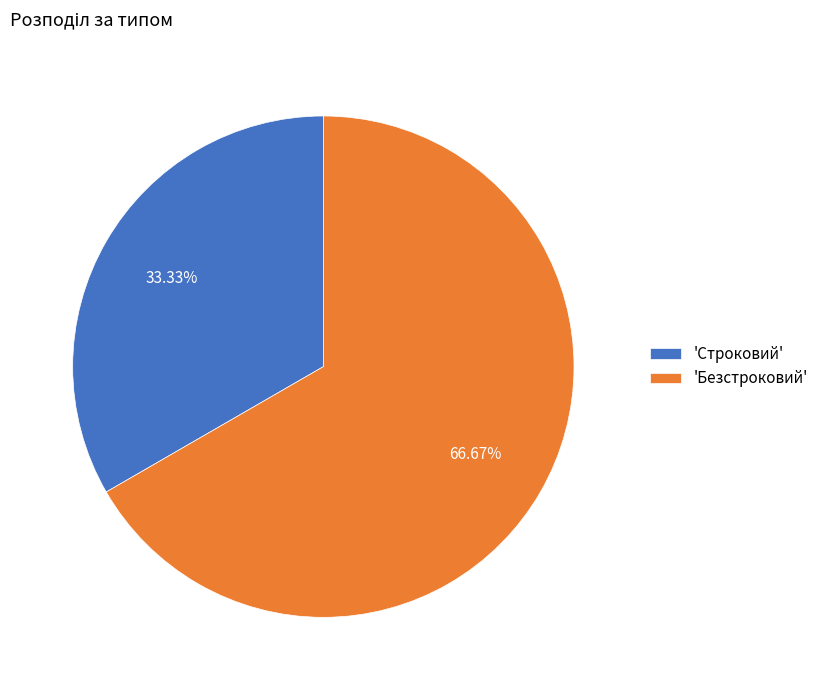

What is the ratio of the value at 'Строковий' to the value at 'Безстроковий'?

0.5